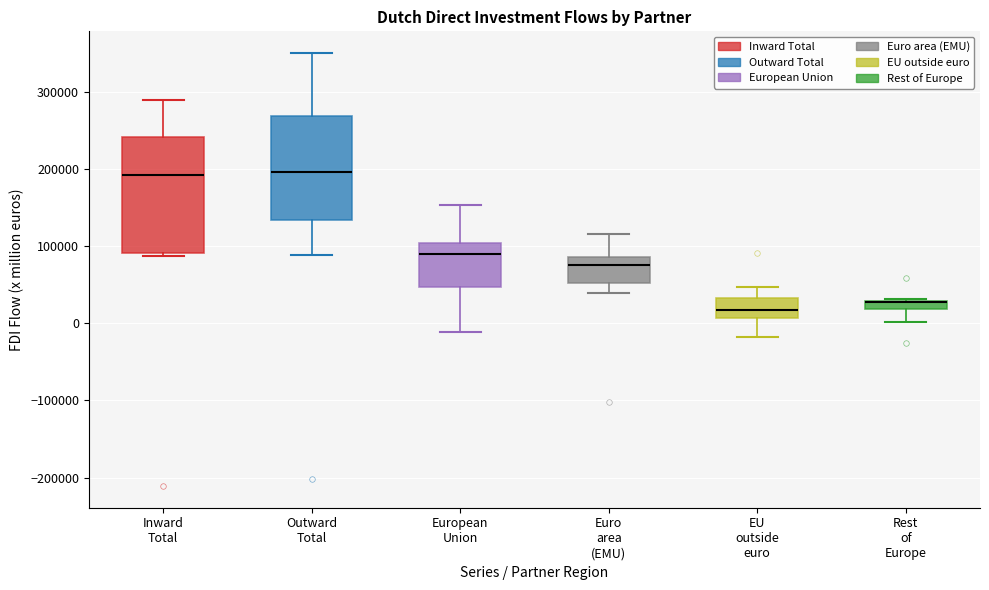

Which box is the tallest, from its lower edge to its upper edge?

Inward Total